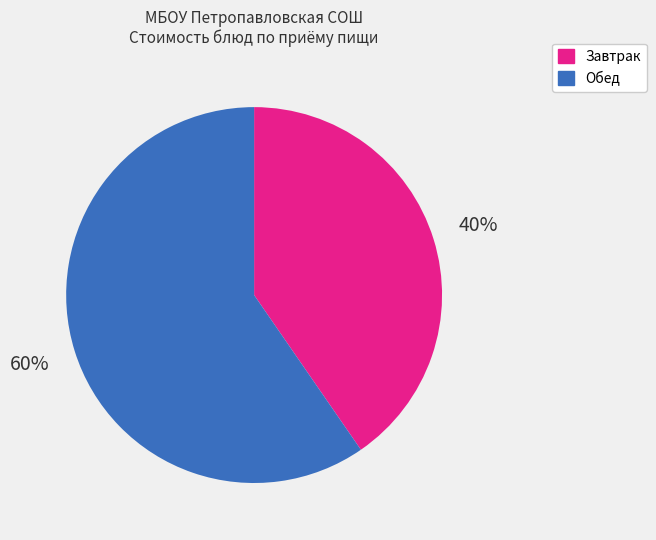

To the nearest percent, what is the average slice percentage?

50%